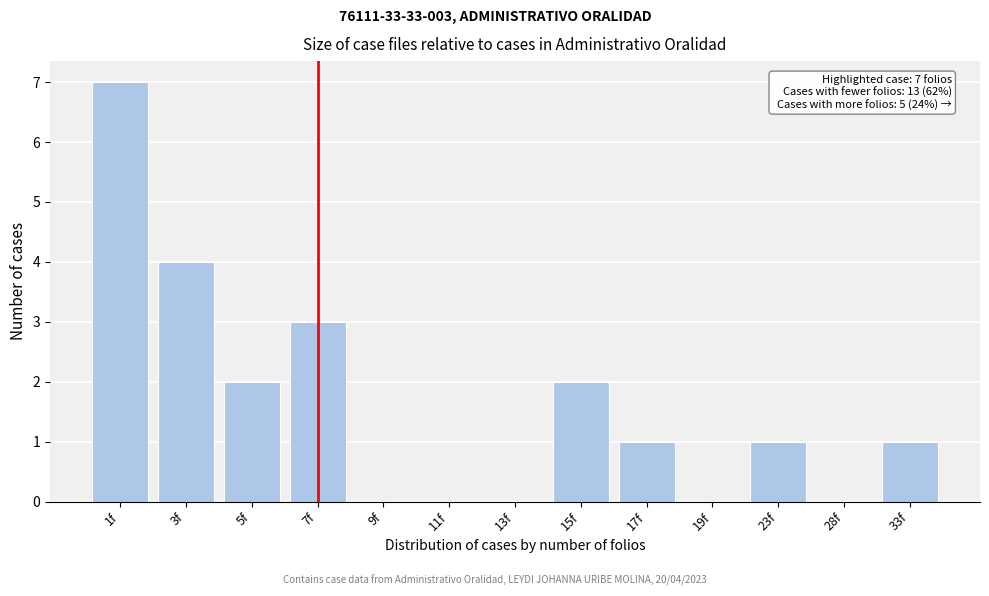

Reading left to right, extract all data points from this chart.

1f=7	3f=4	5f=2	7f=3	9f=0	11f=0	13f=0	15f=2	17f=1	19f=0	23f=1	28f=0	33f=1